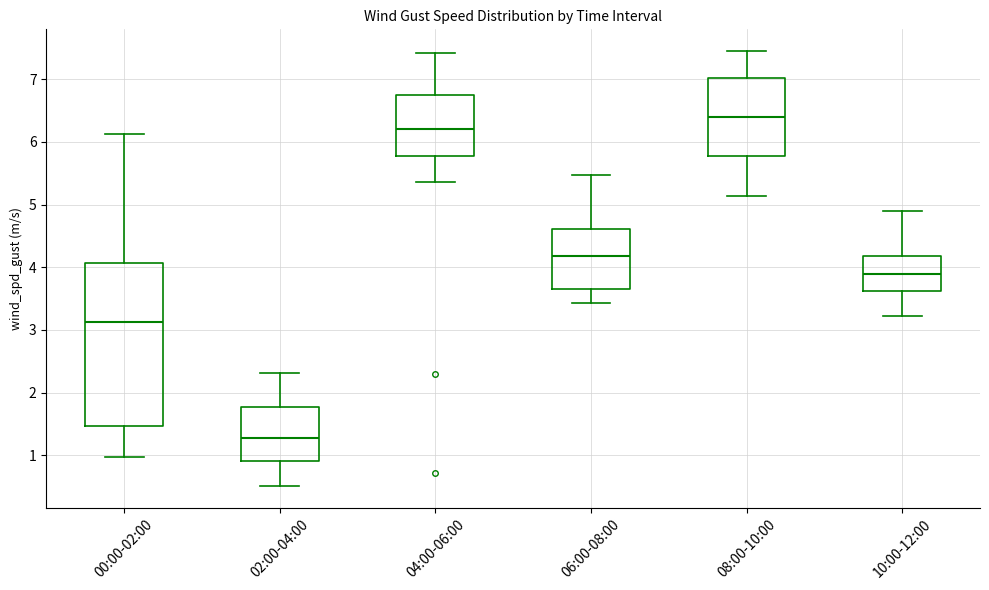

Reading left to right, transcribe this box plot: for each box, give where its median line is, the range the box spans, and where its two whiskers end, as read against the y-axis. The values are not printed on the chart, so give them approximately, as read against the axis.

00:00-02:00: median 3.1, box 1.5 to 4.1, whiskers 1.0 to 6.1
02:00-04:00: median 1.3, box 0.9 to 1.8, whiskers 0.5 to 2.3
04:00-06:00: median 6.2, box 5.8 to 6.7, whiskers 5.4 to 7.4
06:00-08:00: median 4.2, box 3.6 to 4.6, whiskers 3.4 to 5.5
08:00-10:00: median 6.4, box 5.8 to 7.0, whiskers 5.1 to 7.5
10:00-12:00: median 3.9, box 3.6 to 4.2, whiskers 3.2 to 4.9